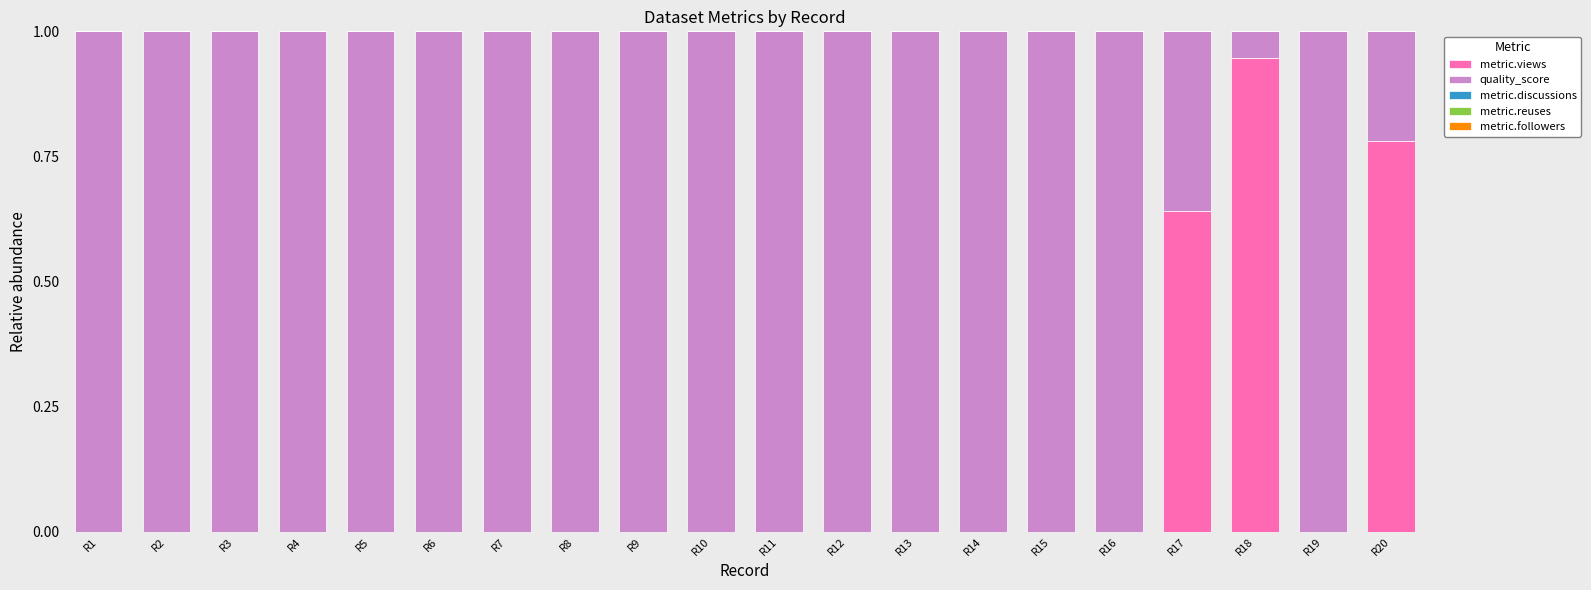

The value of metric.views at R6 is -0.5. True or false?

False